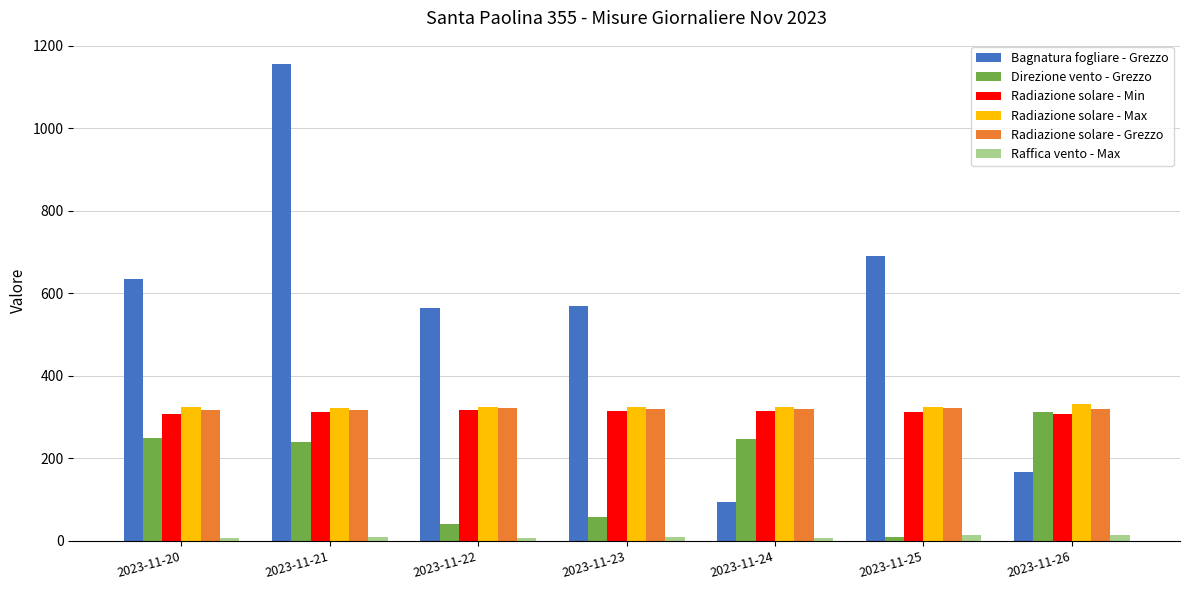

Which series has the largest range (max minus min)?

Bagnatura fogliare - Grezzo